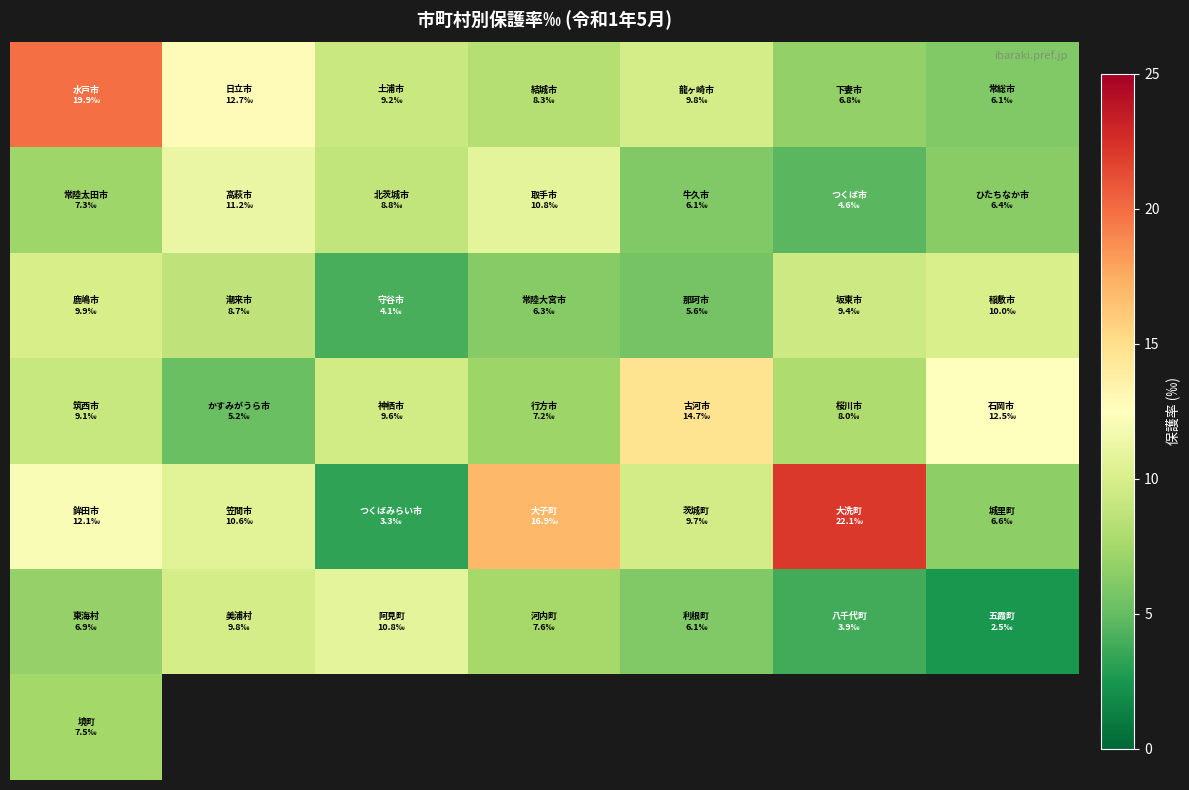

Which has a higher value, 4 or 3?

4